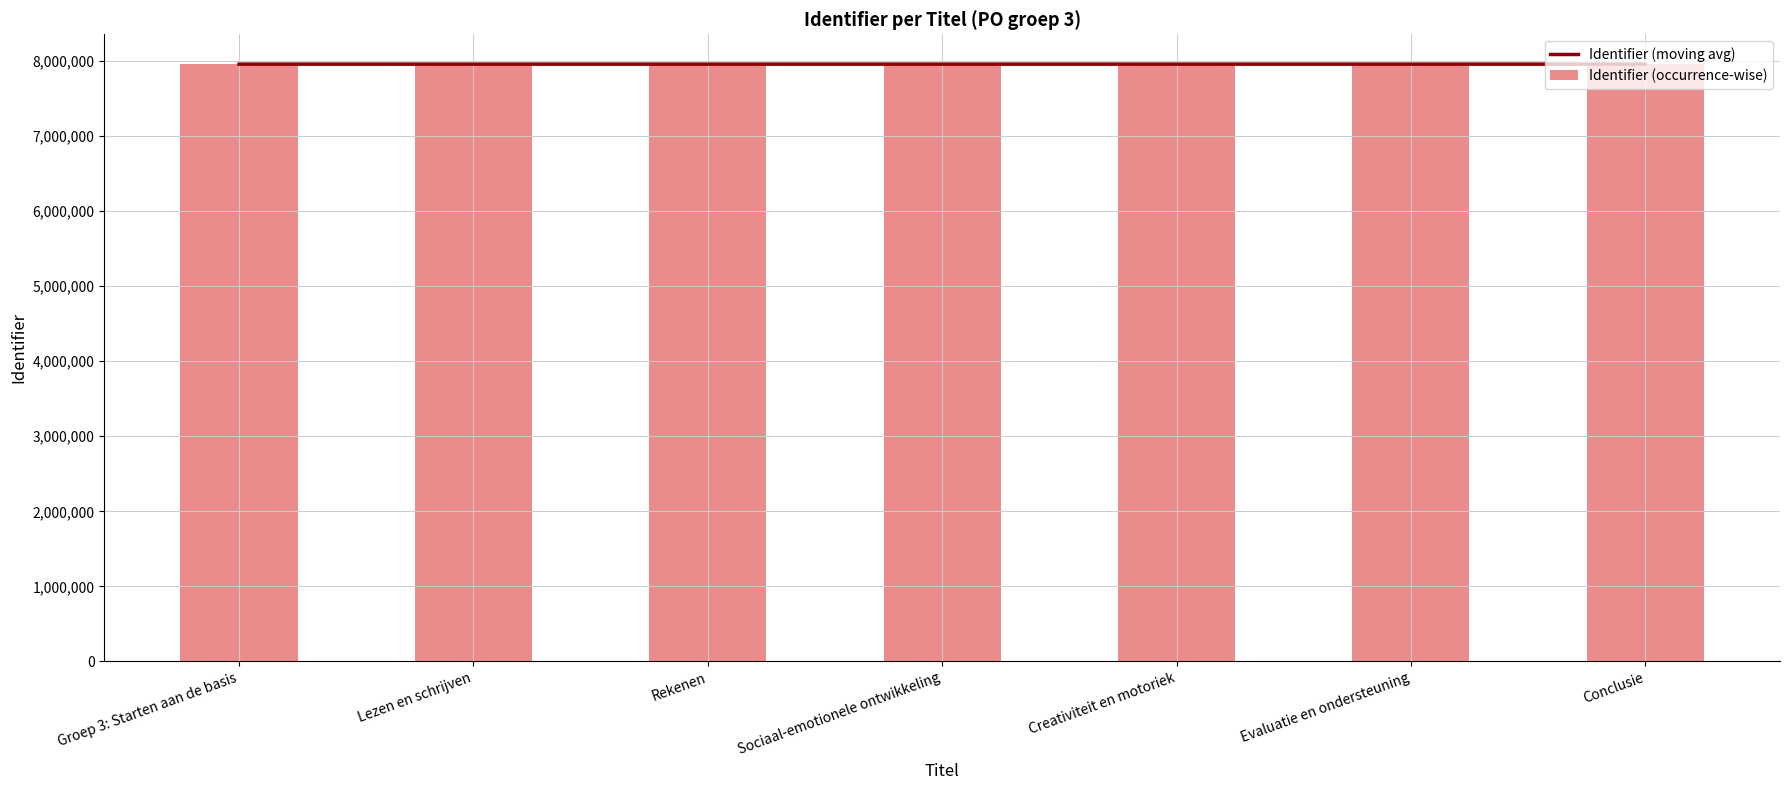

What is the sum of all Identifier (occurrence-wise) values?

55706136